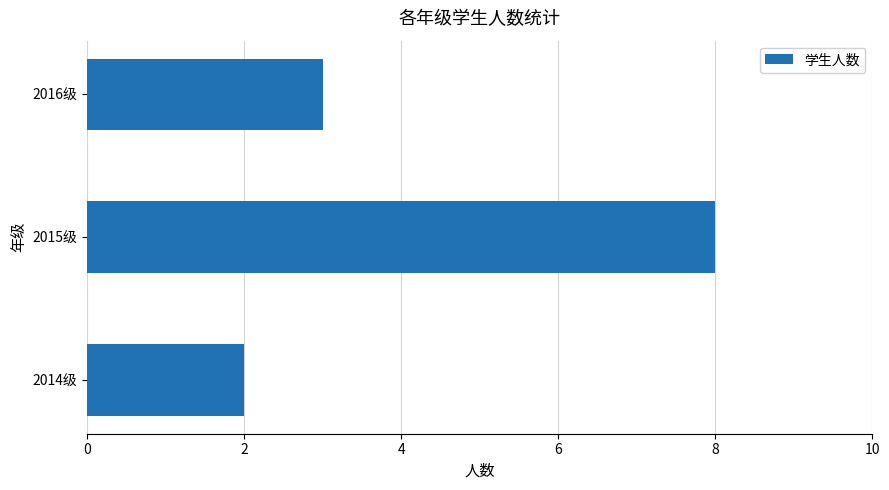

What is the difference between the values at 2015级 and 2014级?

6